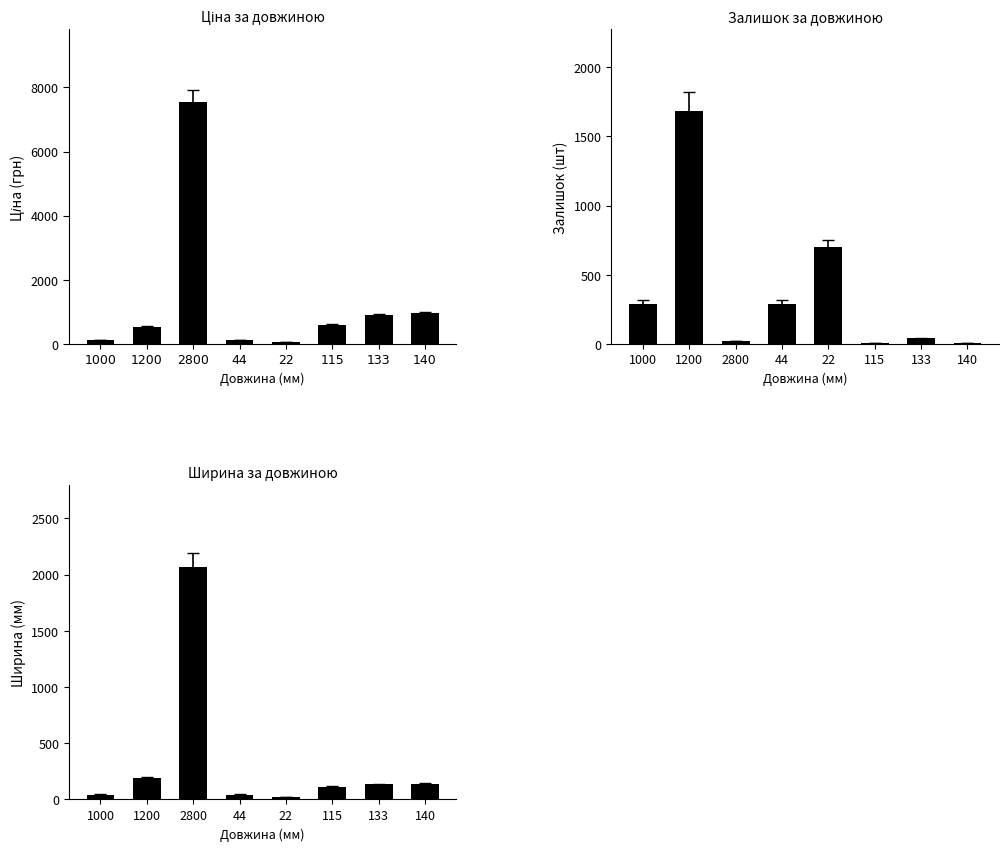

Read the Ціна value at 22.

56.7